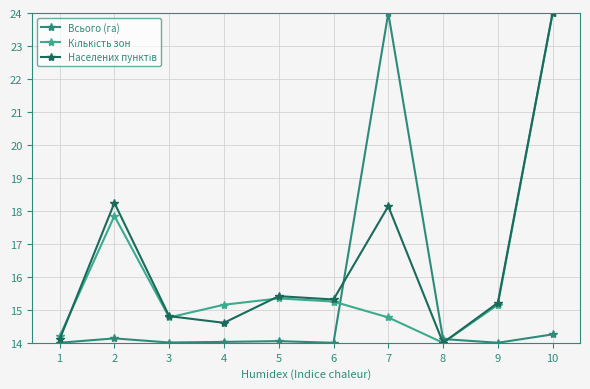

Where do Населених пунктів and Кількість зон first cross each other?

1 and 2